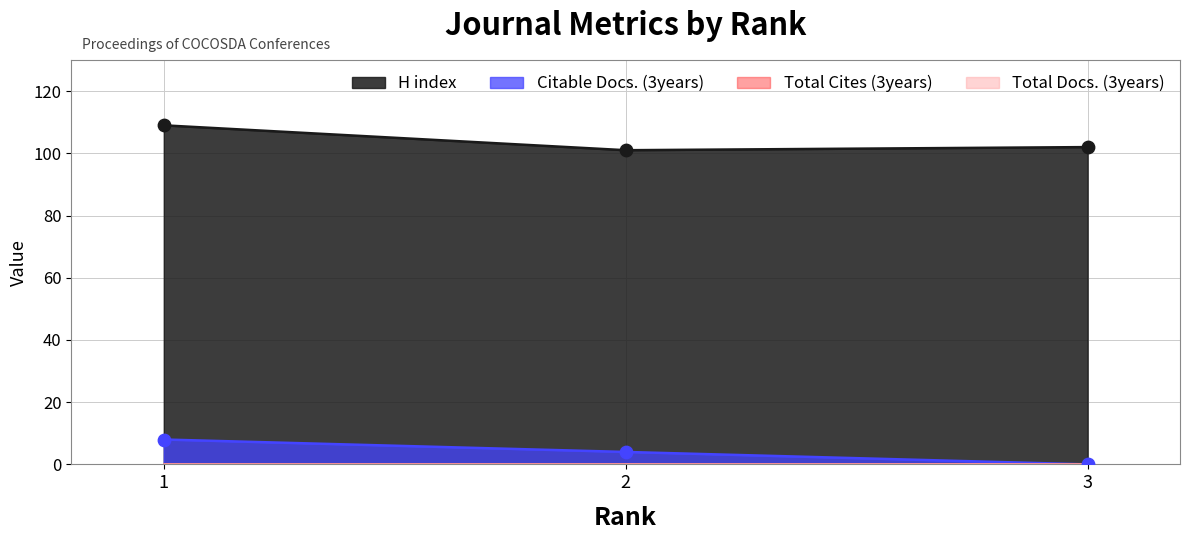

At which category is the sum across all series the highest?

1